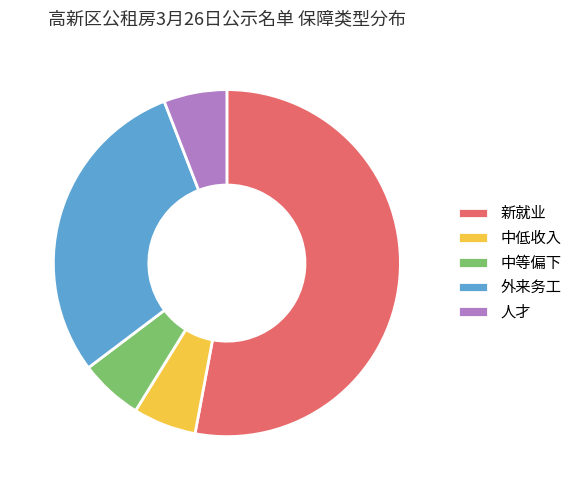

What is the majority slice?

新就业